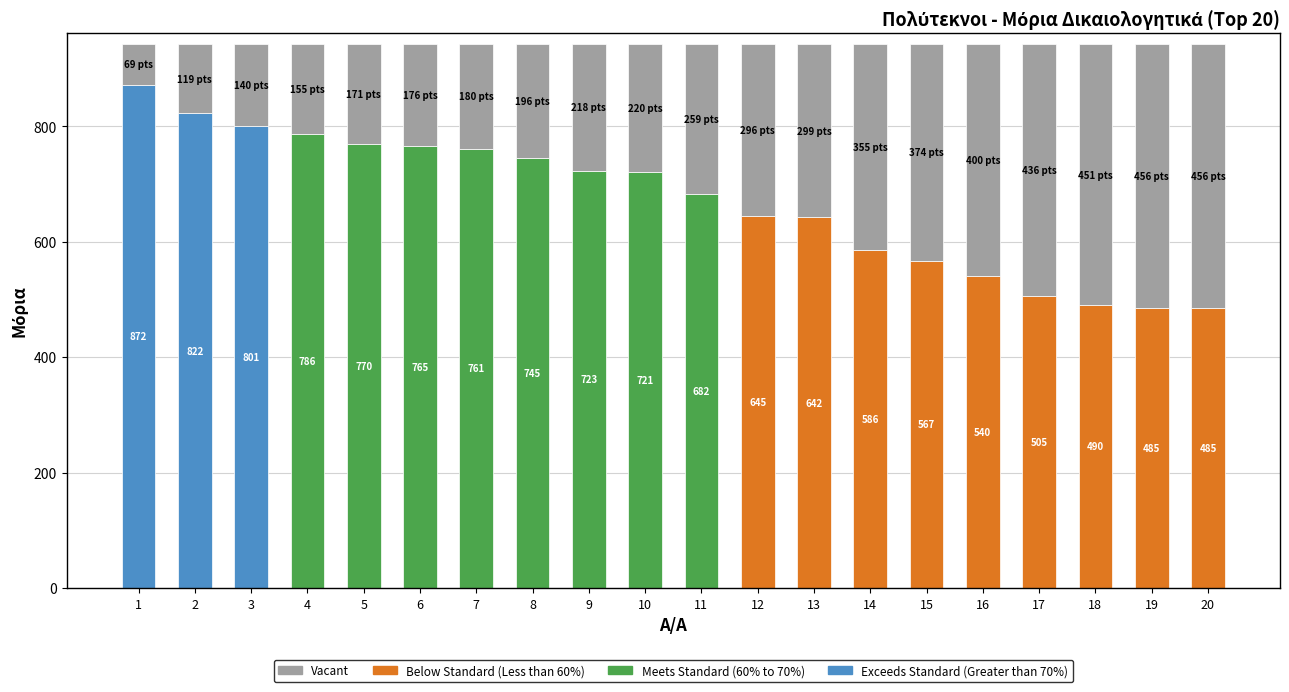

True or false: Below Standard (Less than 60%) has a value of 0.0 at 11.

True